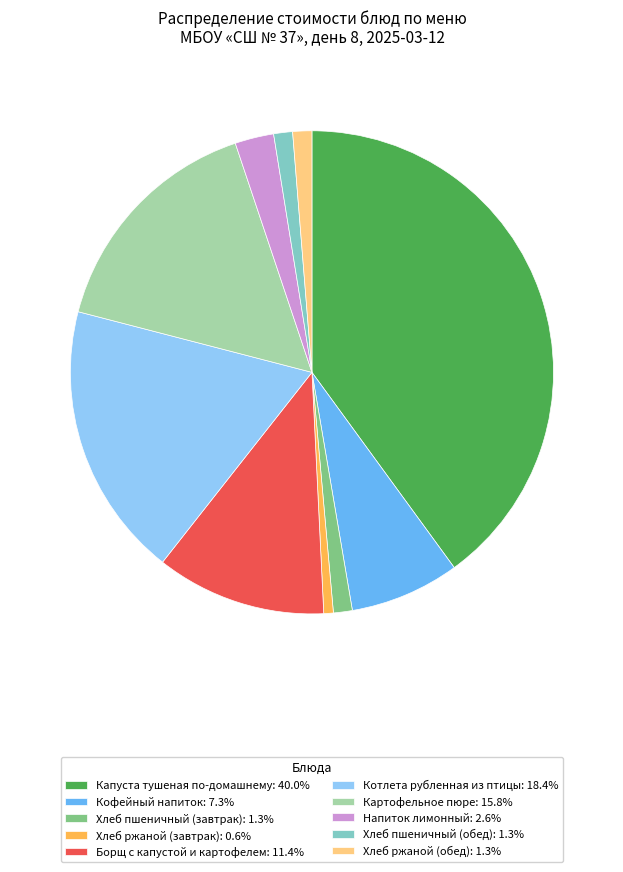

Do Борщ с капустой и картофелем: 11.4% and Хлеб ржаной (обед): 1.3% together represent more than half of the pie?

No